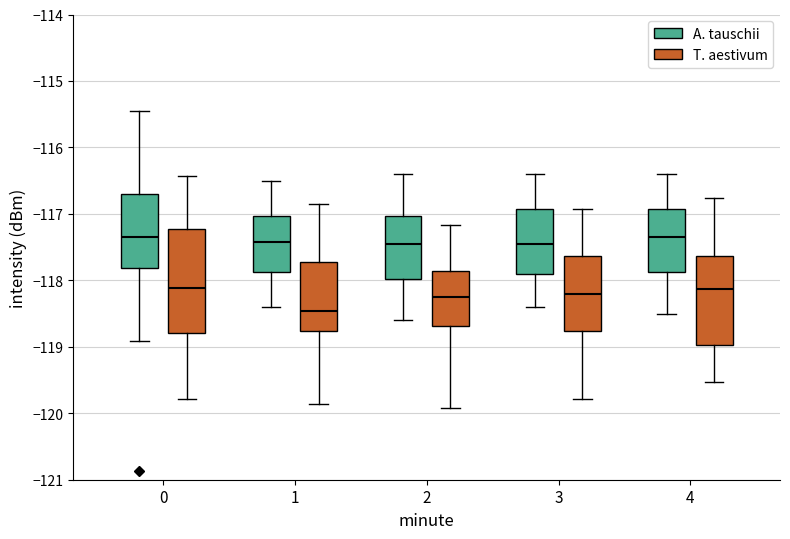

Where is the lower edge of the box for 1 (T. aestivum) on the y-axis? The values are not printed on the chart, so give them approximately, as read against the axis.

-118.8